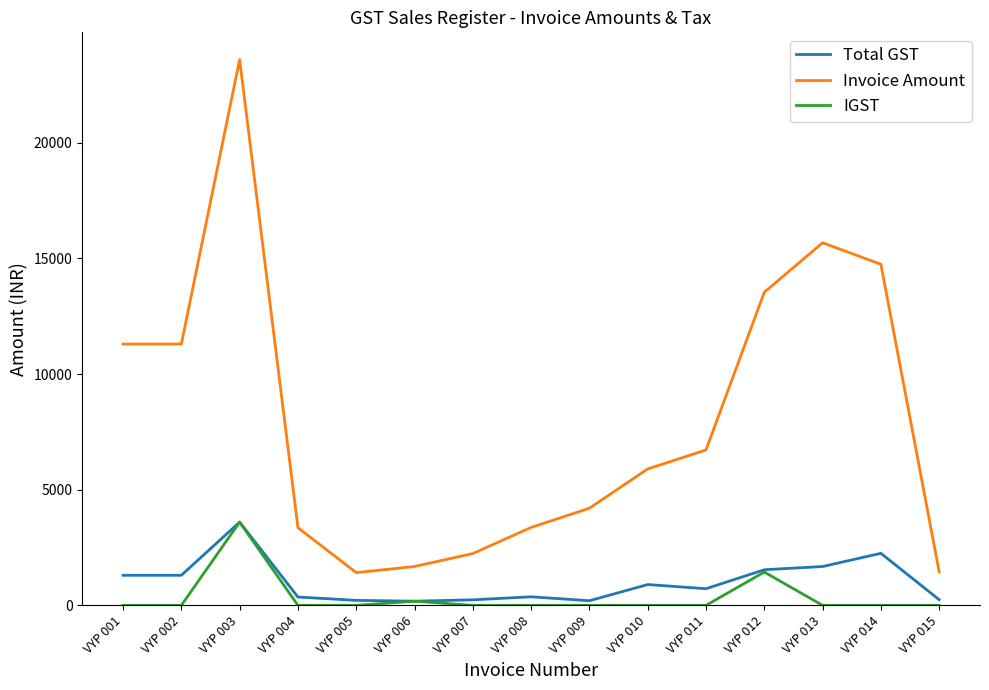

What is the total value across all series at VYP 003?

30800